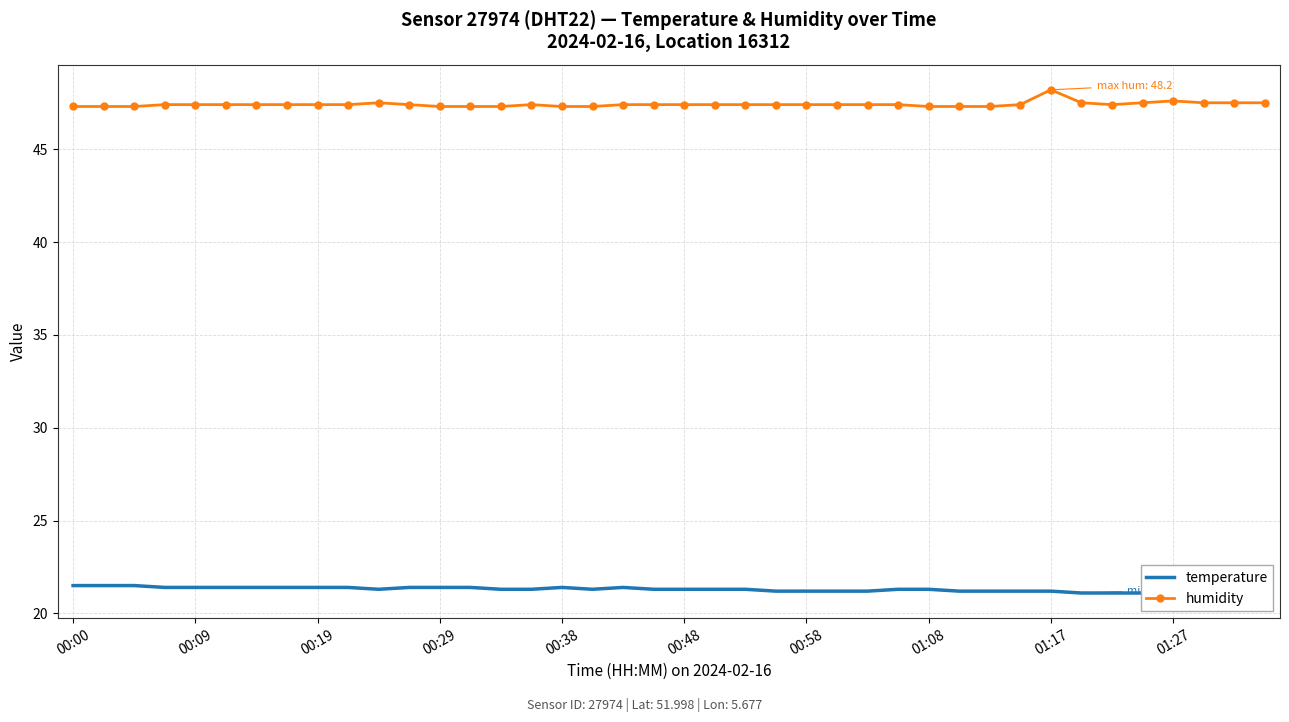

True or false: humidity has more than 0 interior local peaks.

True